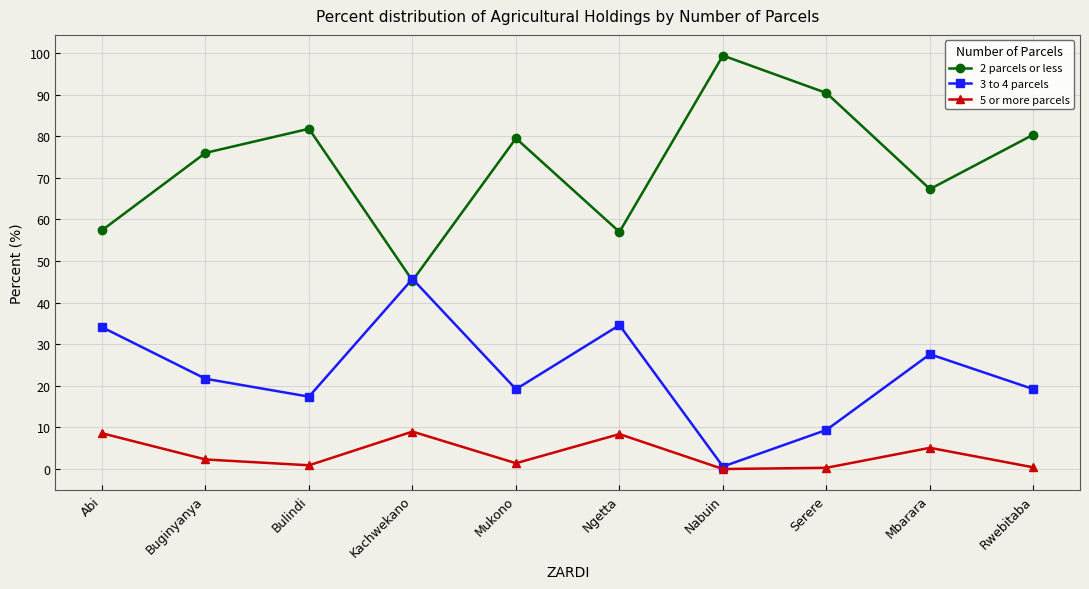

Rank the series by their average value, from highest to lowest.

2 parcels or less, 3 to 4 parcels, 5 or more parcels